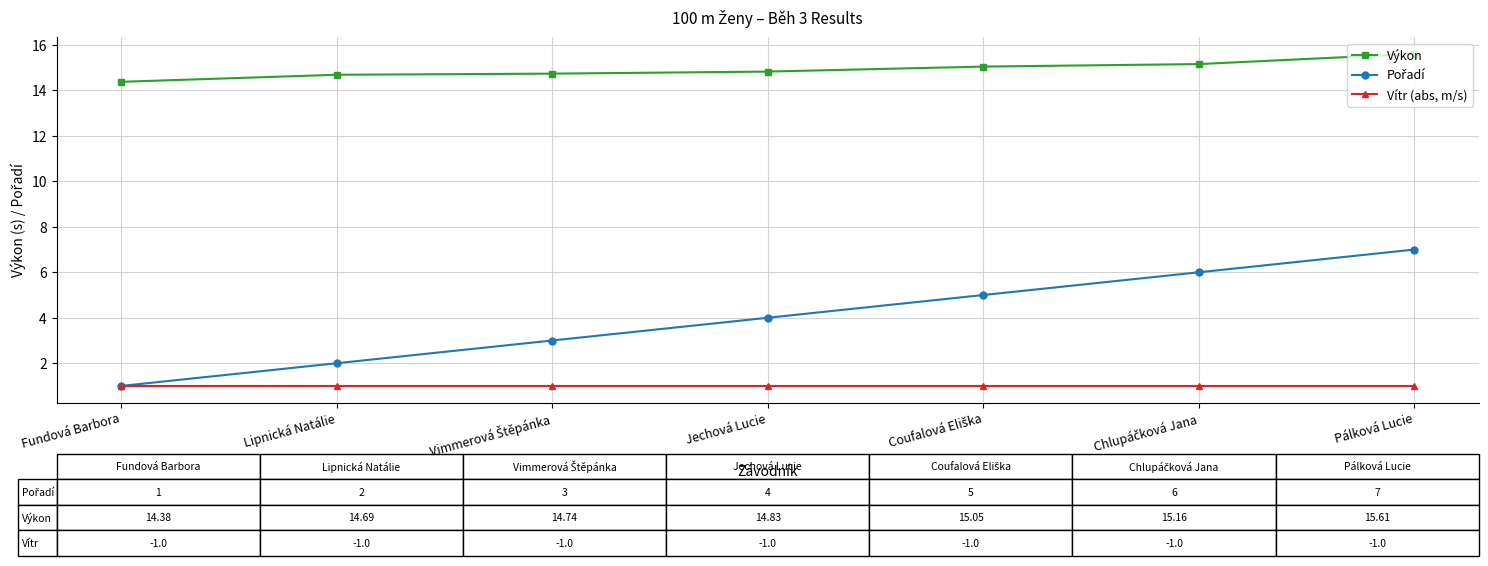

What is the value of the Vítr (abs, m/s) point at the 5th from the left?

1.0